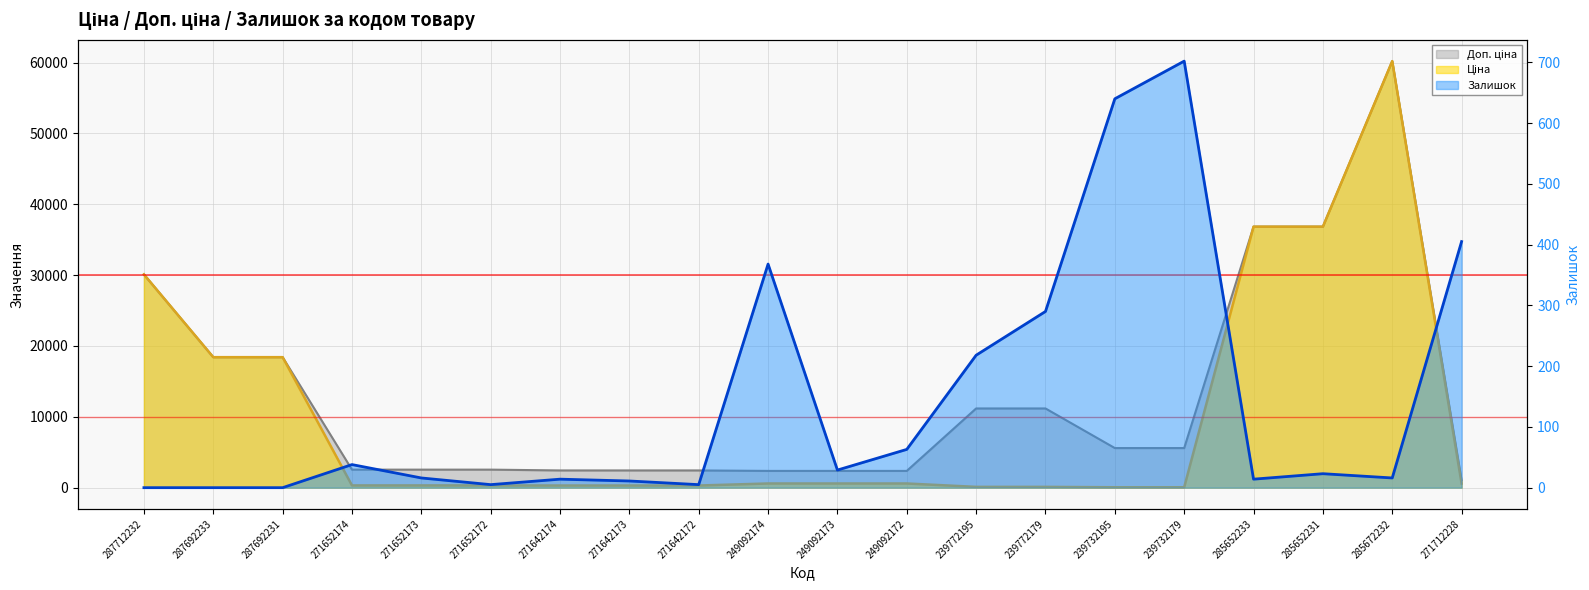

What is the spread (max minus min) of values at 271642173?

2421.8